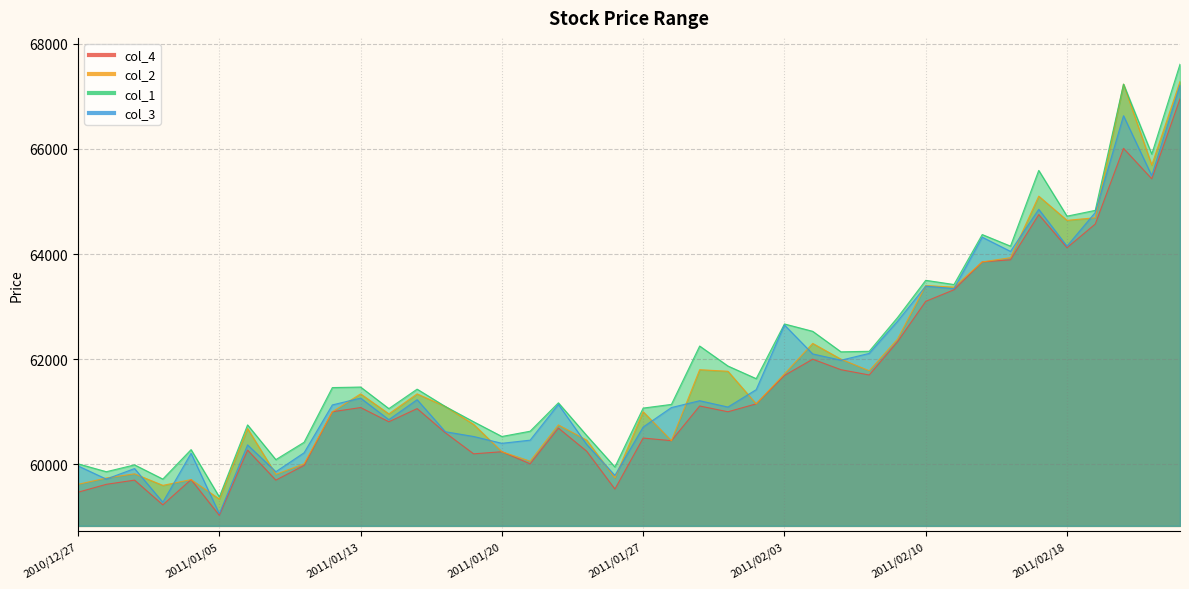

What is the label of the 40th point from the left?

2011/02/24